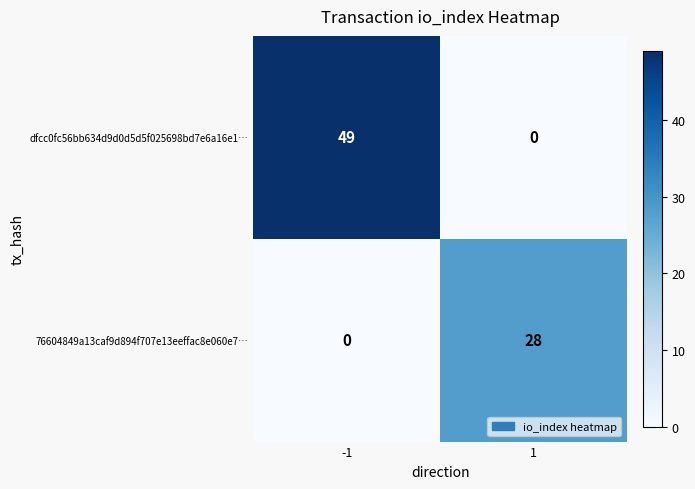

The value of 76604849a13caf9d894f707e13eeffac8e060e7… at 1 is 38. True or false?

False